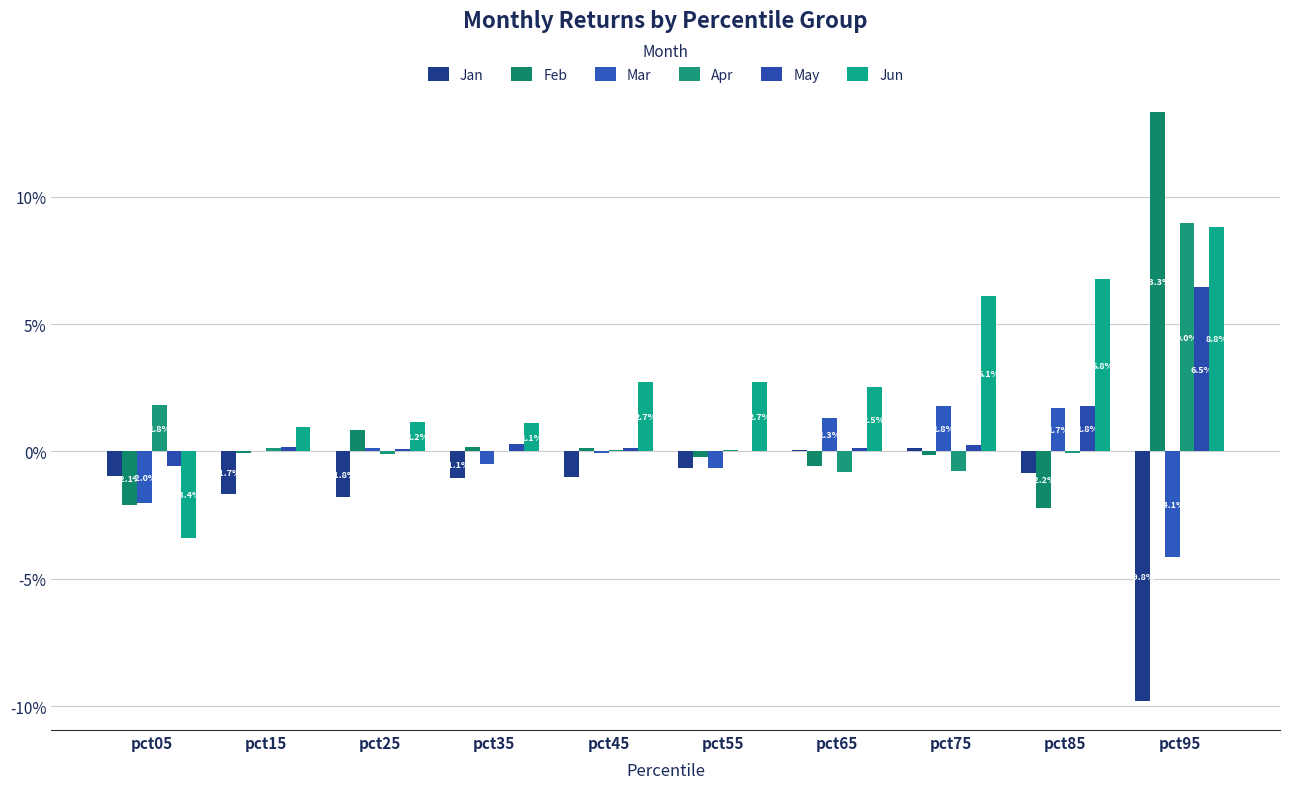

Is the value of Jan at pct45 greater than the value of Feb at pct05?

Yes